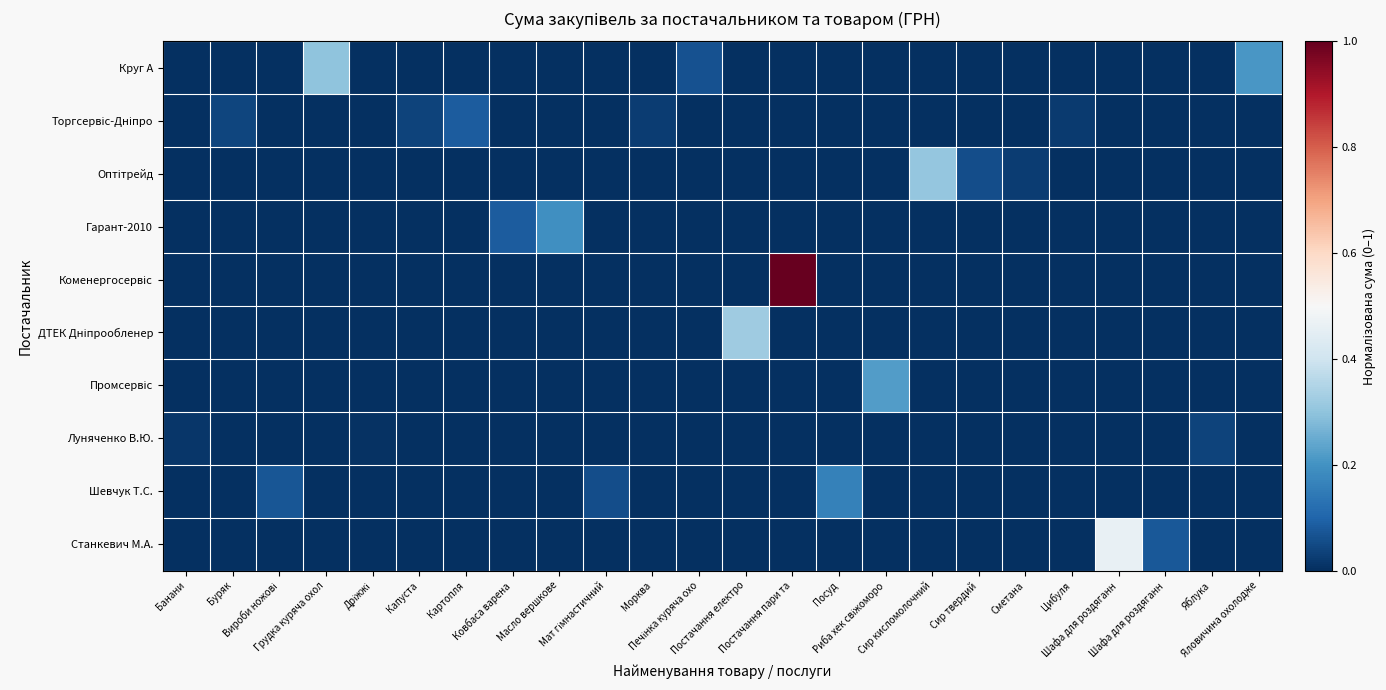

At Морква, list the series in order from smallest to largest.

Круг А, Оптітрейд, Гарант-2010, Коменергосервіс, ДТЕК Дніпрообленер, Промсервіс, Луняченко В.Ю., Шевчук Т.С., Станкевич М.А., Торгсервіс-Дніпро